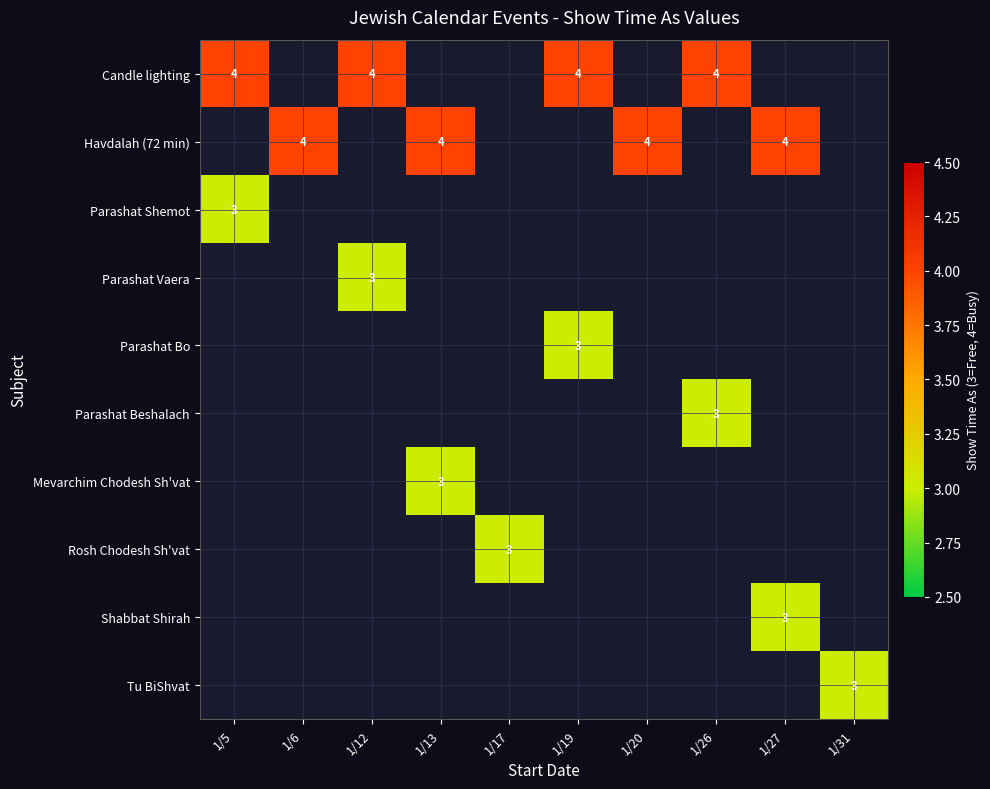

The Havdalah (72 min) series shows 4 at 1/6. True or false?

True